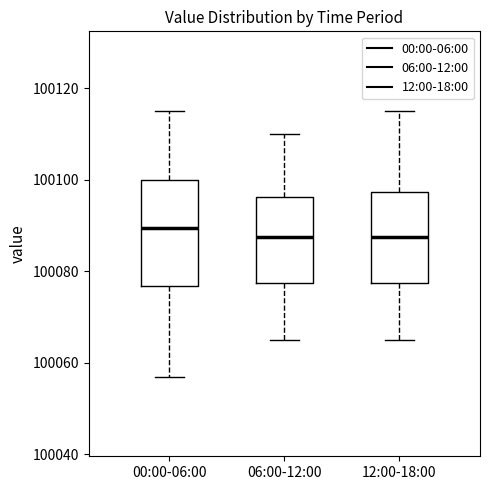

Reading left to right, read every box against the y-axis: the position of its median line, the range the box covers, and the ends of its whiskers. The values are not printed on the chart, so give them approximately, as read against the axis.

00:00-06:00: median 100090, box 100076 to 100100, whiskers 100058 to 100116
06:00-12:00: median 100088, box 100078 to 100096, whiskers 100066 to 100110
12:00-18:00: median 100088, box 100078 to 100098, whiskers 100066 to 100116